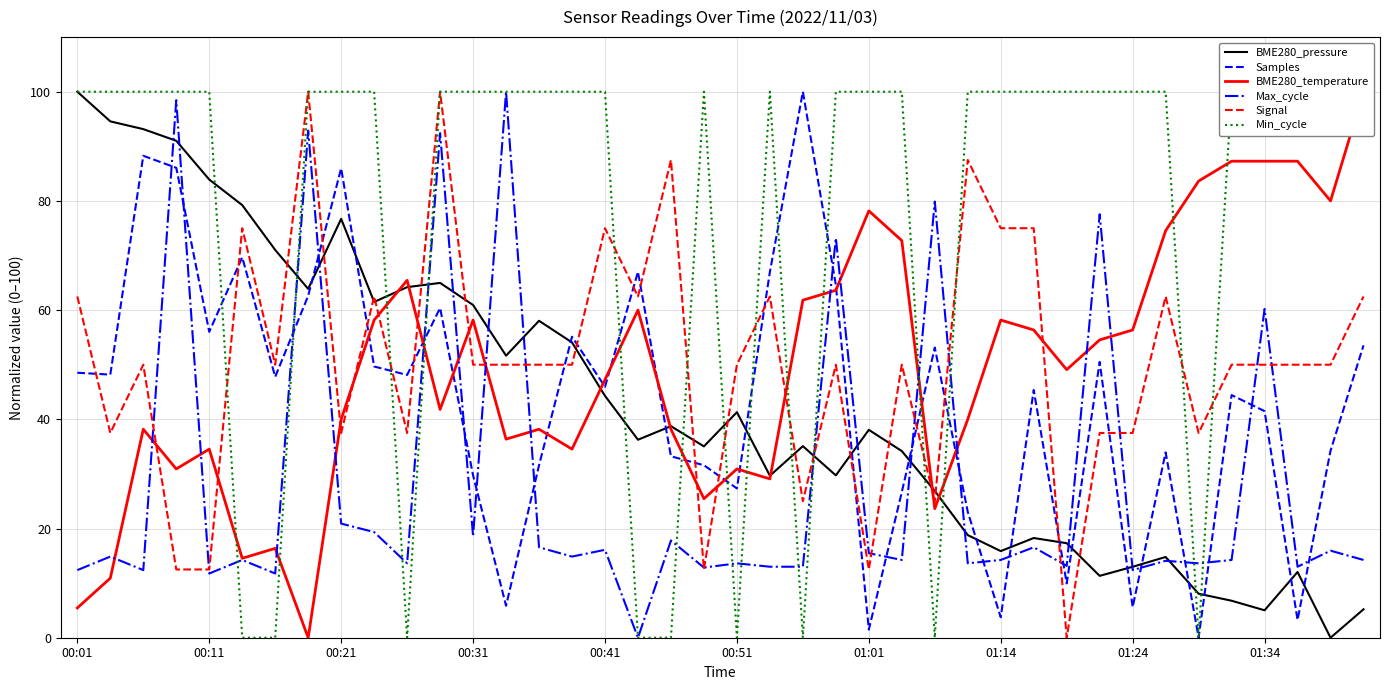

The value of BME280_pressure at 01:24 is 13.0. True or false?

True